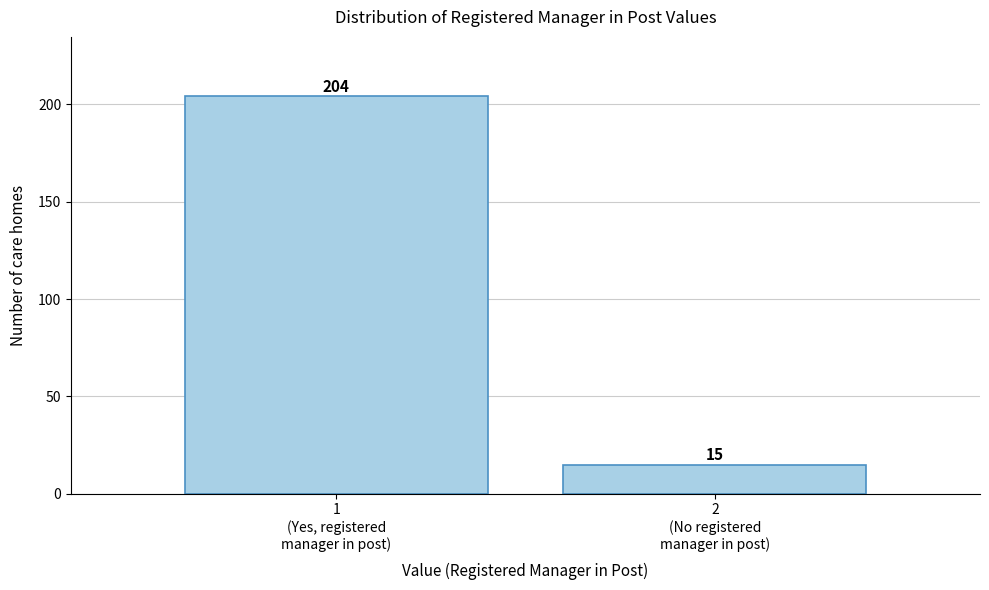

Reading left to right, transcribe all the data shown in this chart.

204	15